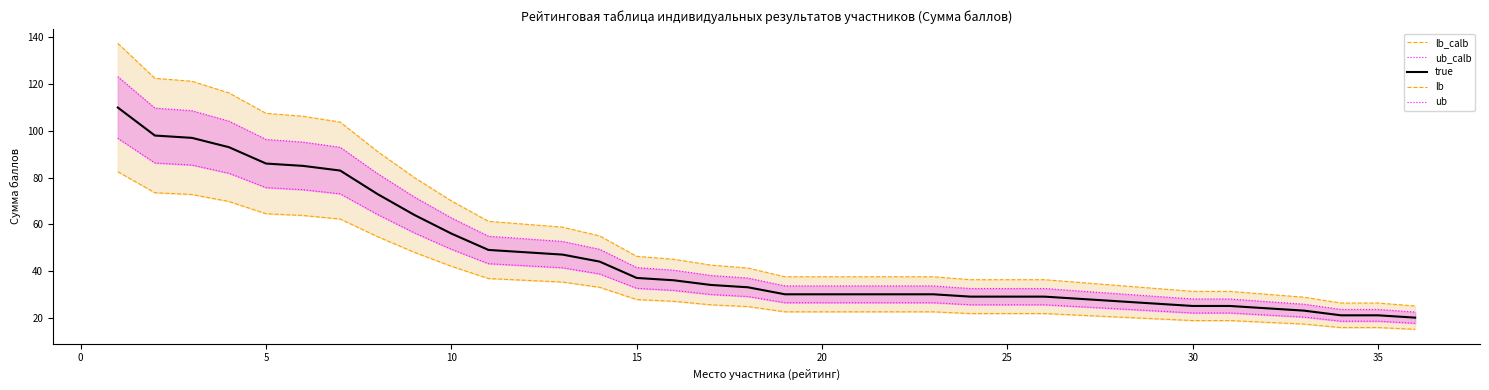

What are all the series names shown in the legend?

ub, lb, ub_calb, lb_calb, true